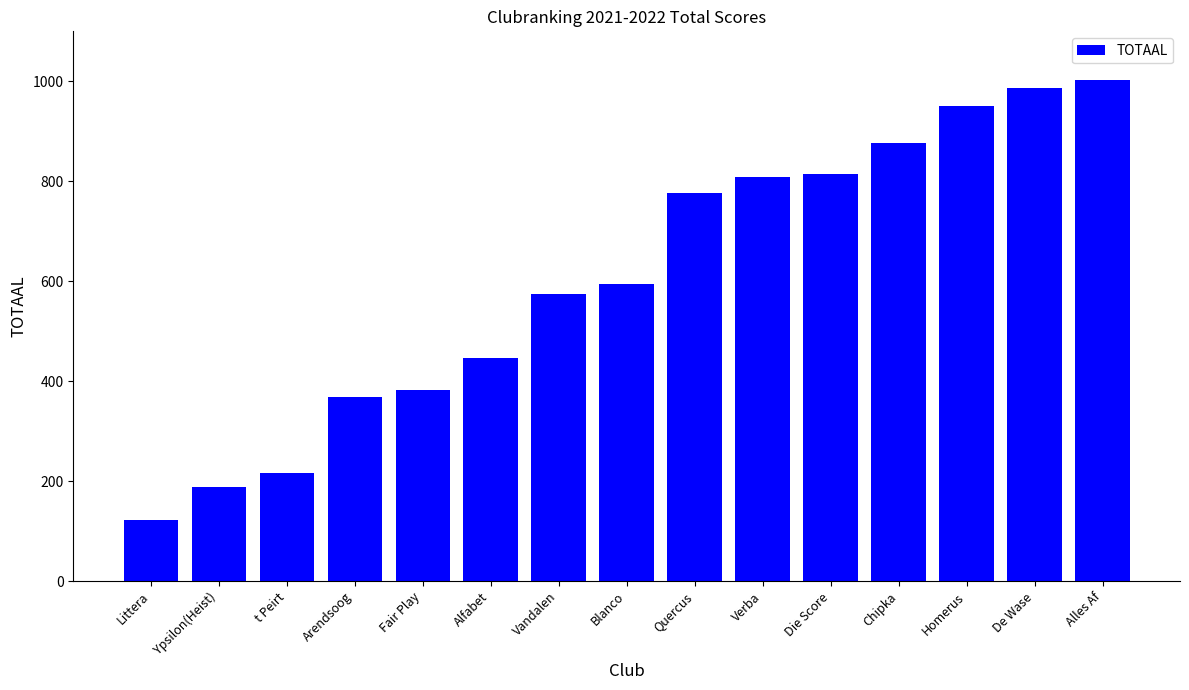

What is the difference between the values at Alfabet and Littera?

324